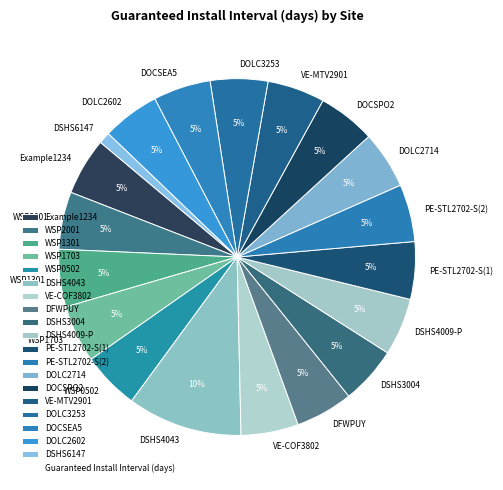

The PE-STL2702-S(1) slice represents 1% of the pie. True or false?

False